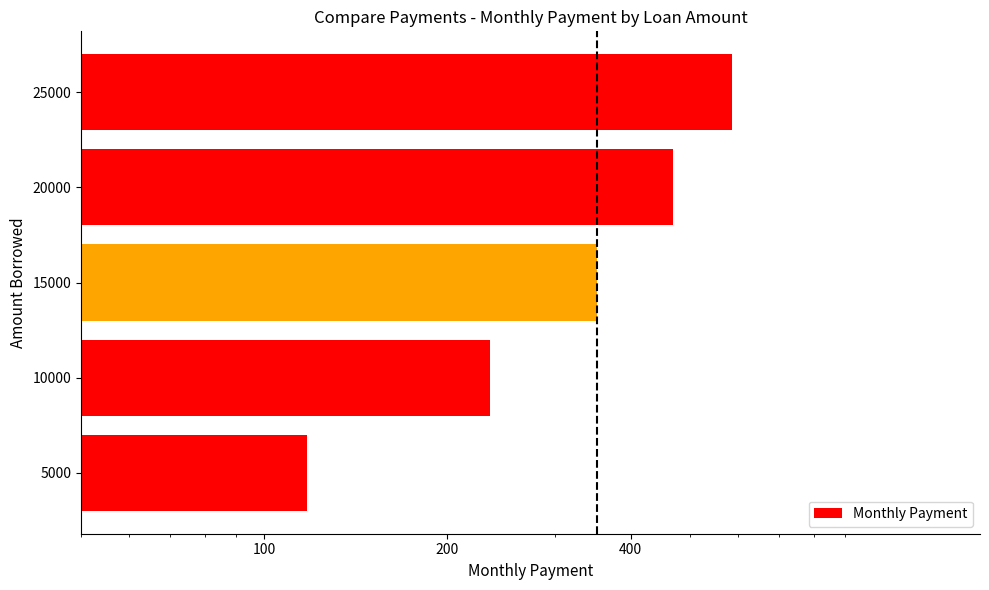

How many data points does each series have?

5